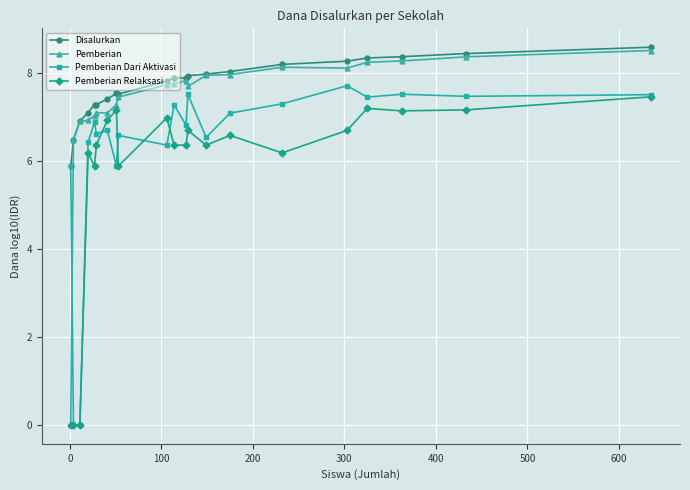

List the series in order of their overall mean, highest first.

Disalurkan, Pemberian, Pemberian Dari Aktivasi, Pemberian Relaksasi